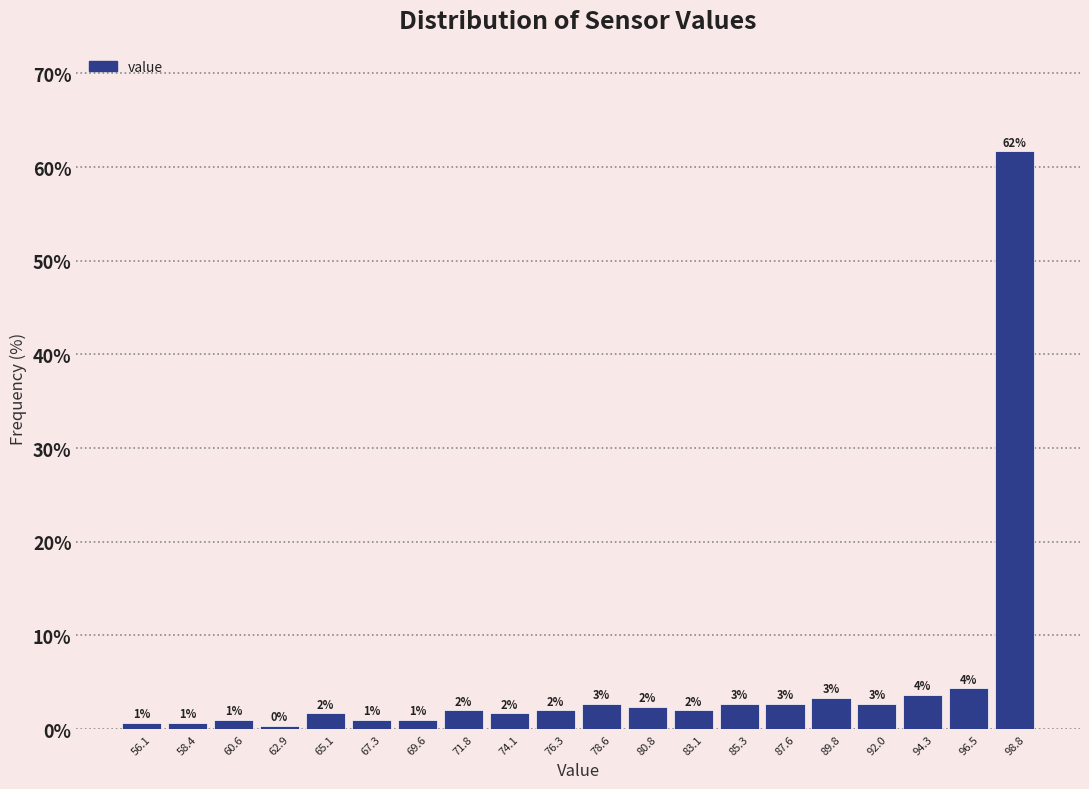

Which range on the x-axis has the tallest bar?

97.5 to 100.0